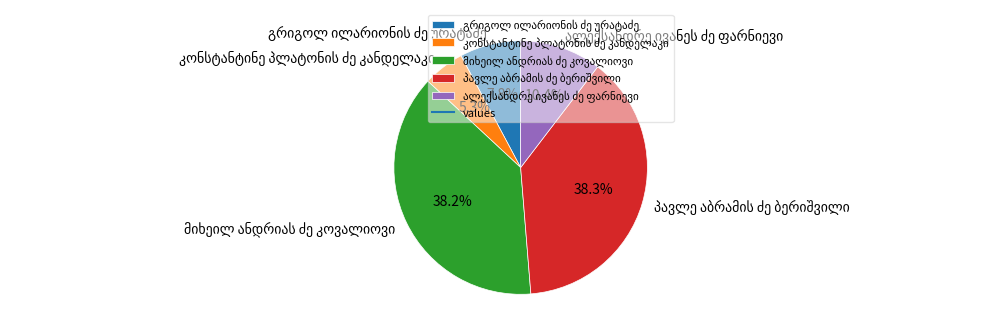

Does any single category account for the majority?

No